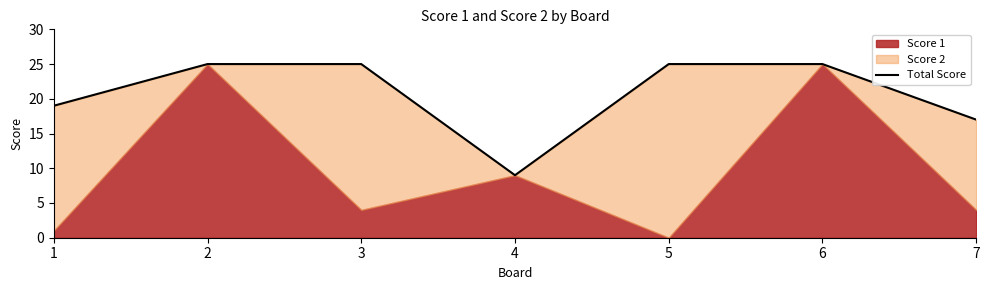

Between 6 and 3, which is larger?

6